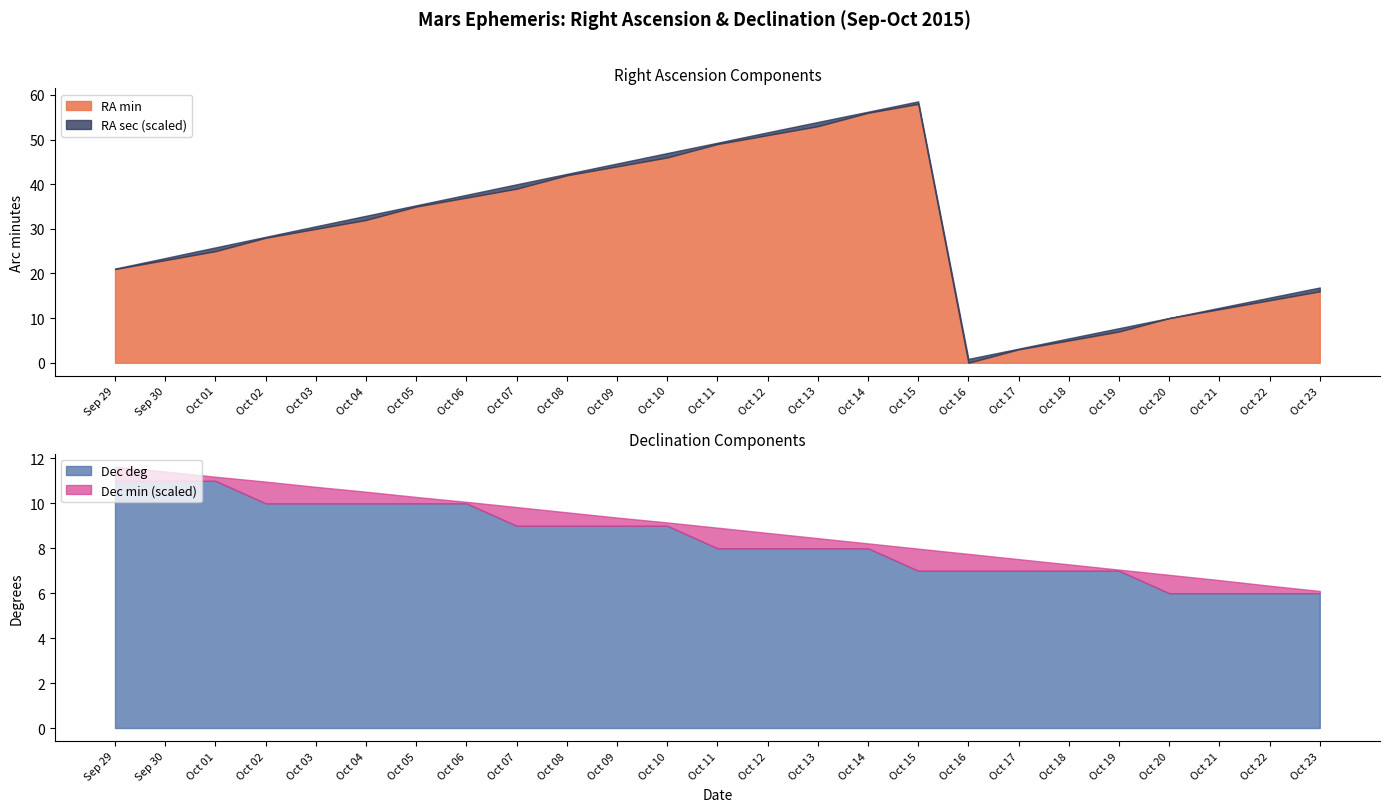

How many data points does each series have?

25